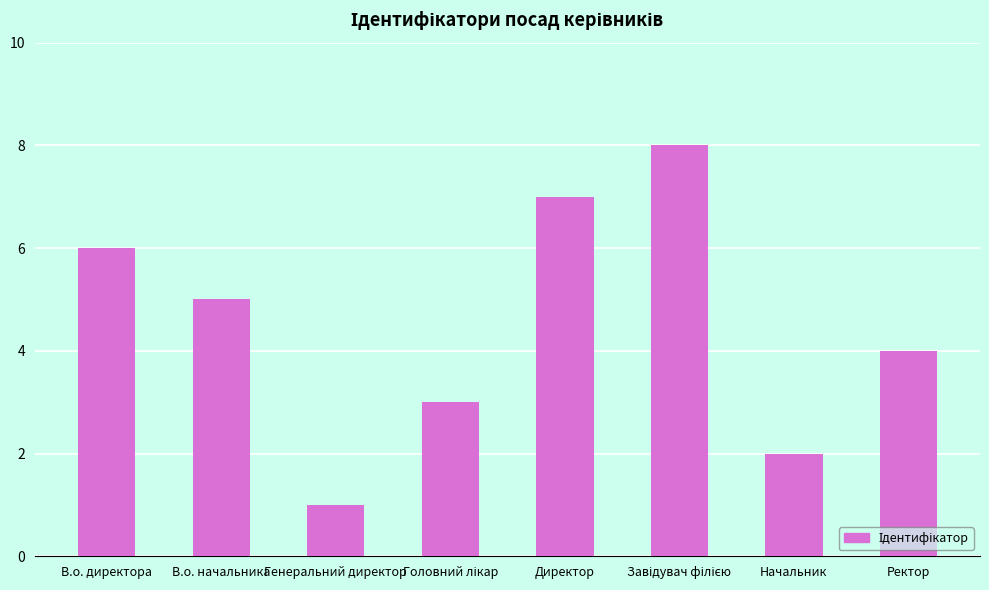

How many values are between 3 and 7?

5